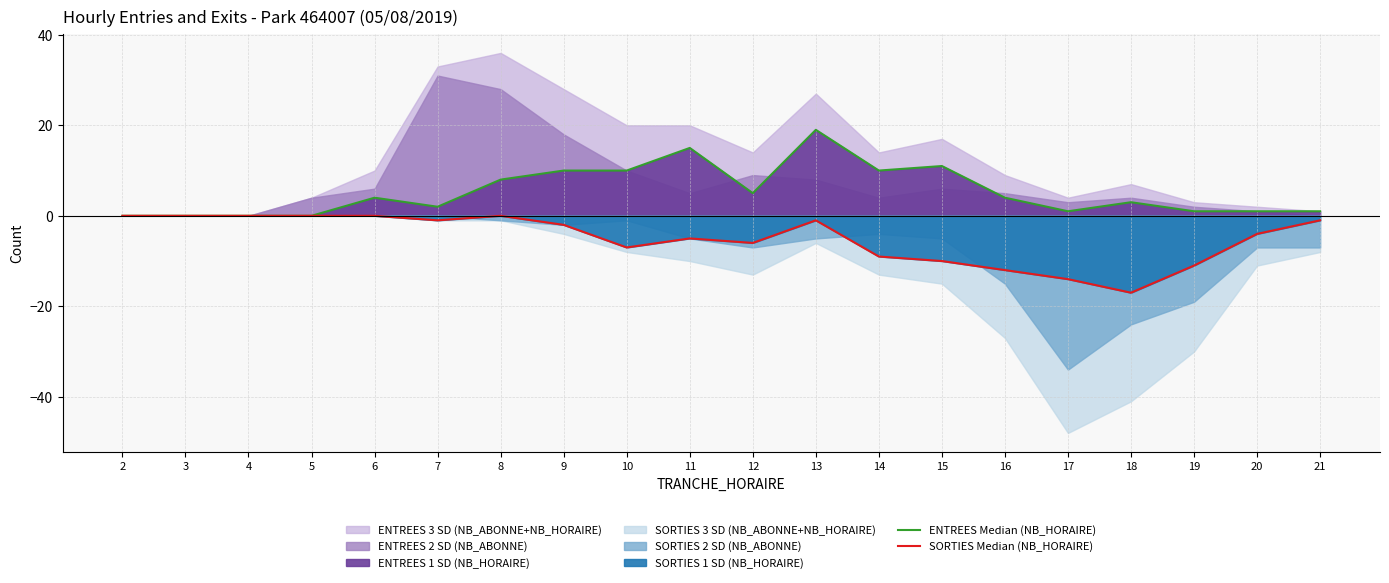

At which label does ENTREES Median (NB_HORAIRE) reach its minimum?

2